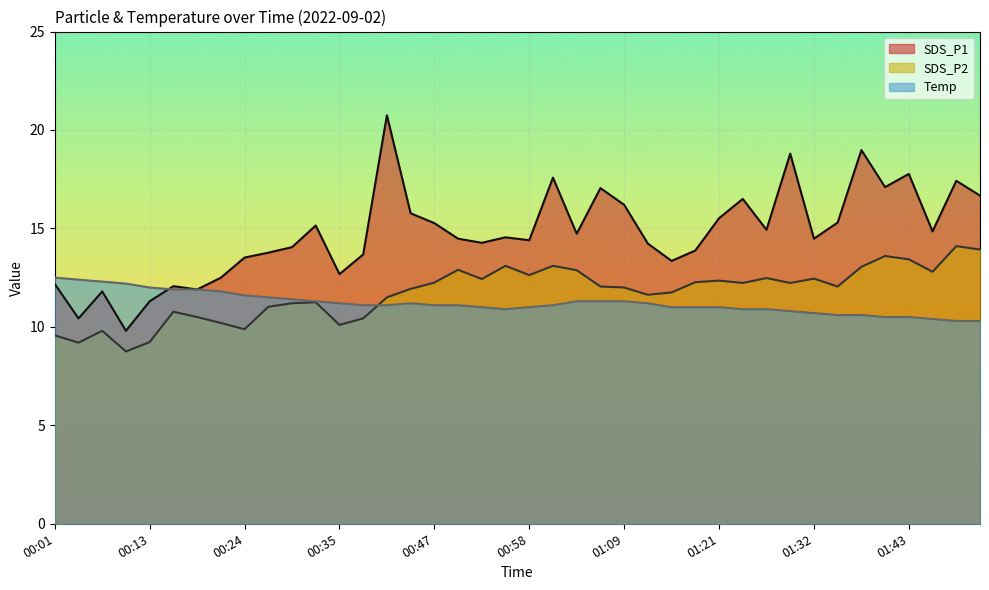

Count the number of categories in the chart.

40